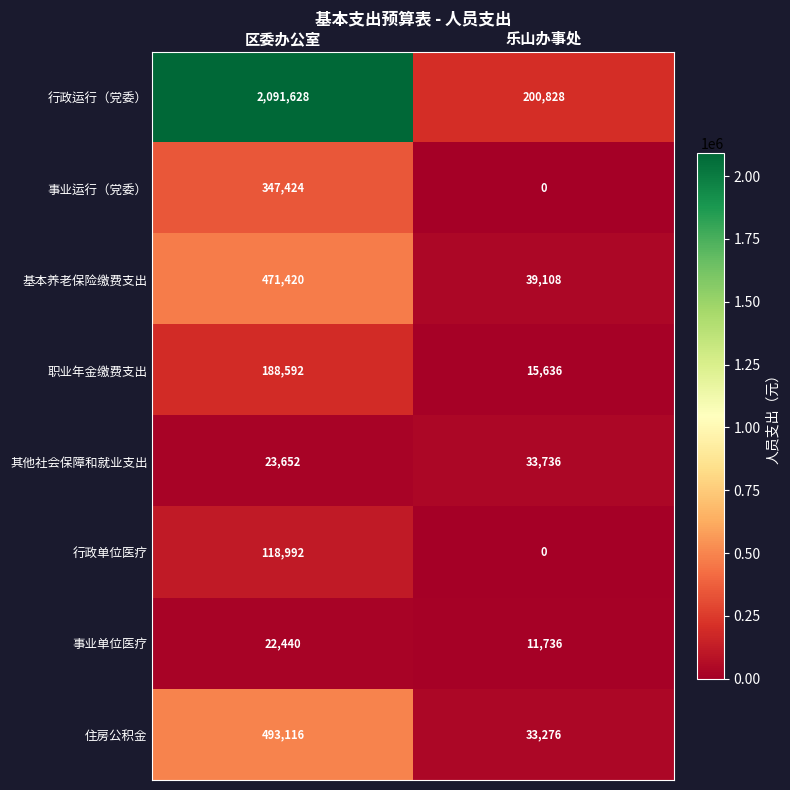

Which series has the widest spread of values?

行政运行（党委）